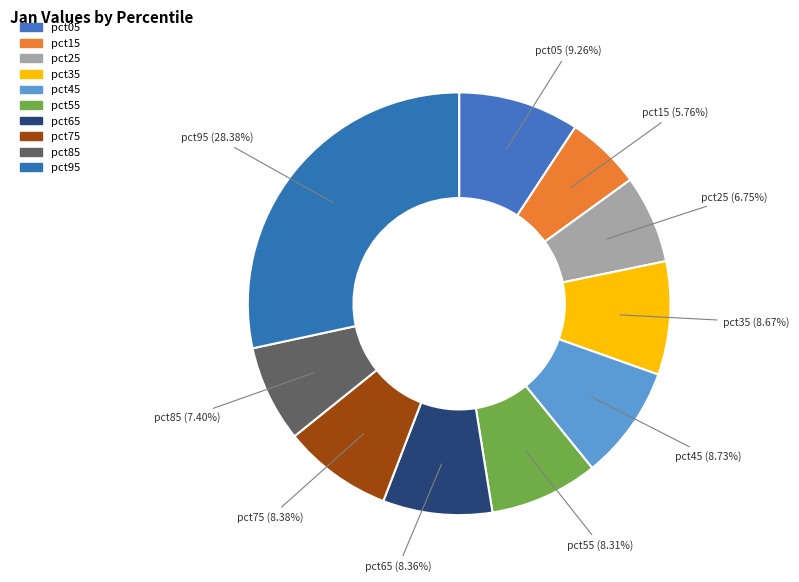

What is the smallest slice in the pie chart?

pct15